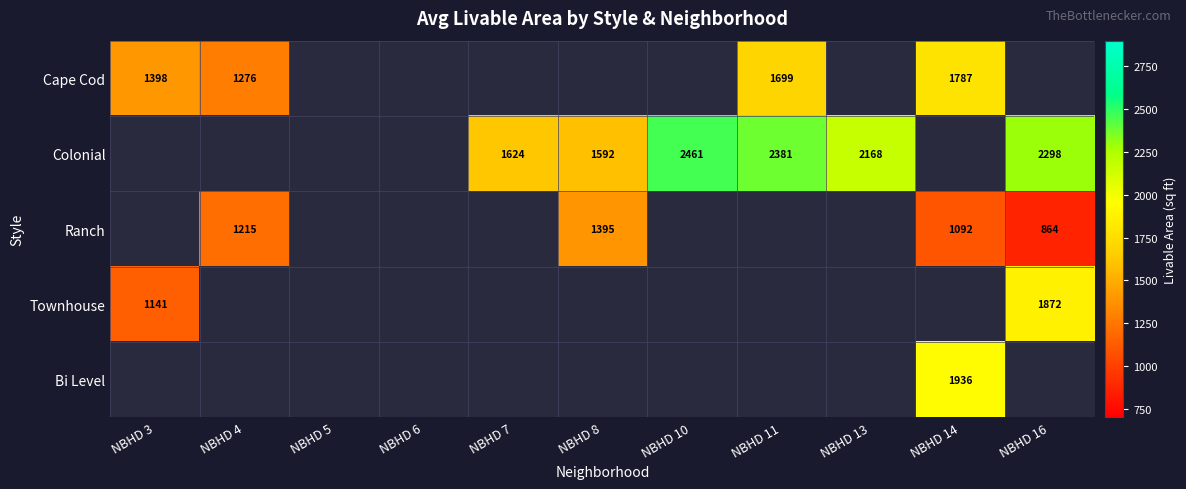

The value of Cape Cod at NBHD 11 is 1699. True or false?

True